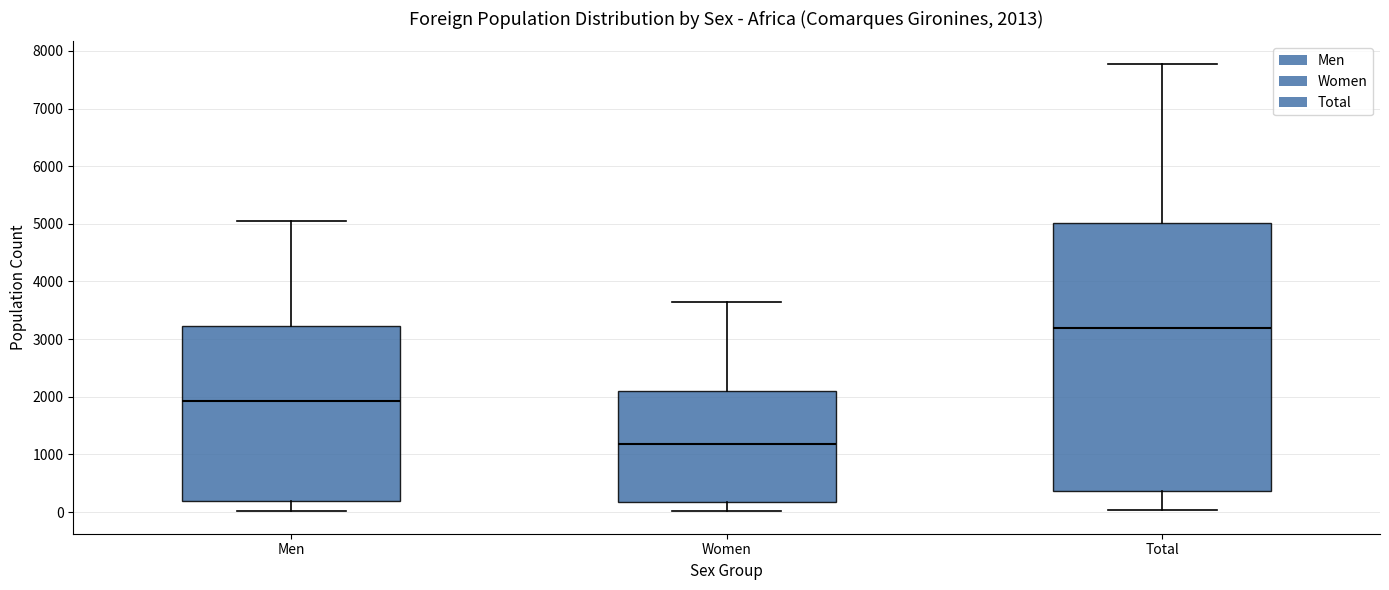

Comparing the boxes themselves (not the whiskers), which one is the tallest?

Total